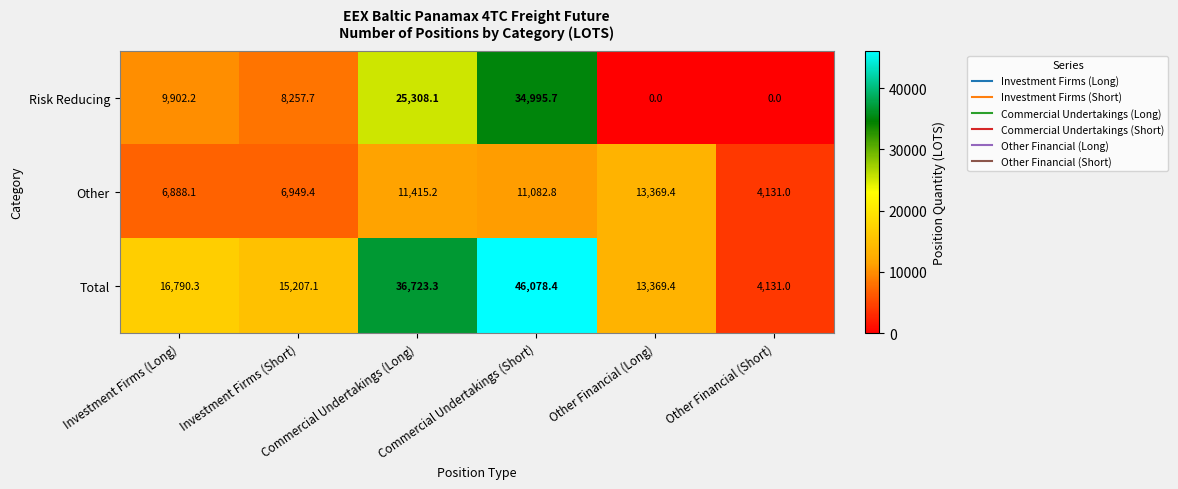

Count the number of data series in this chart.

3